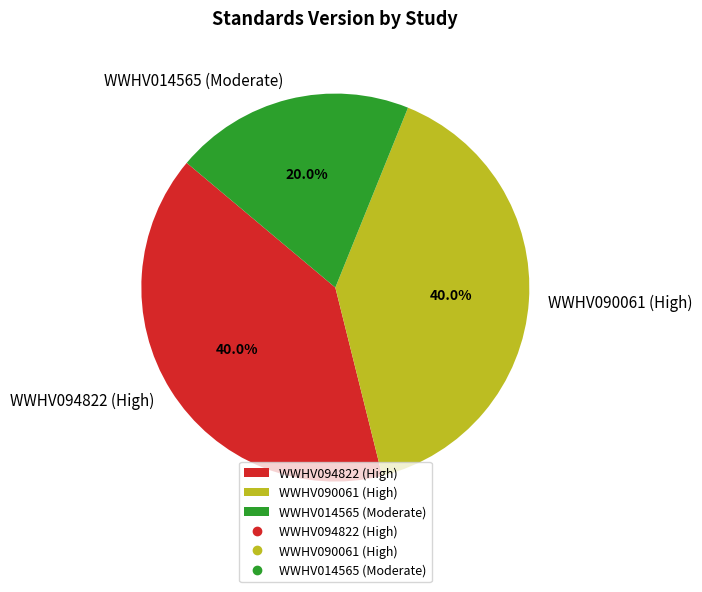

Which category has the smallest portion of the pie?

WWHV014565 (Moderate)